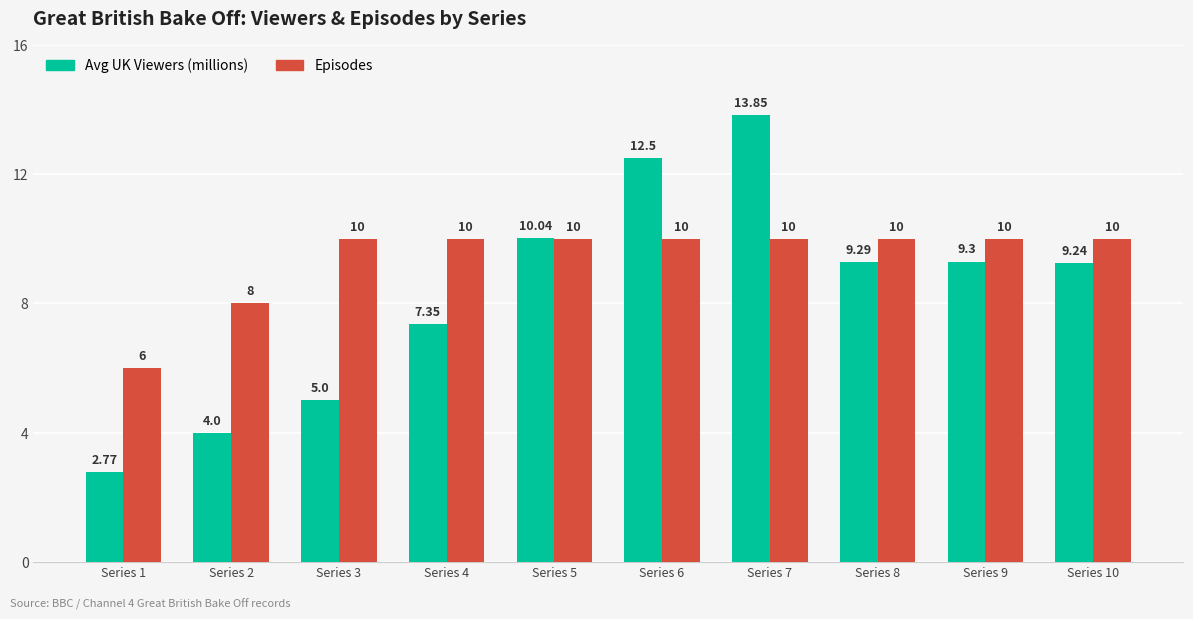

List the labels in order of Avg UK Viewers (millions) value, smallest first.

Series 1, Series 2, Series 3, Series 4, Series 10, Series 8, Series 9, Series 5, Series 6, Series 7